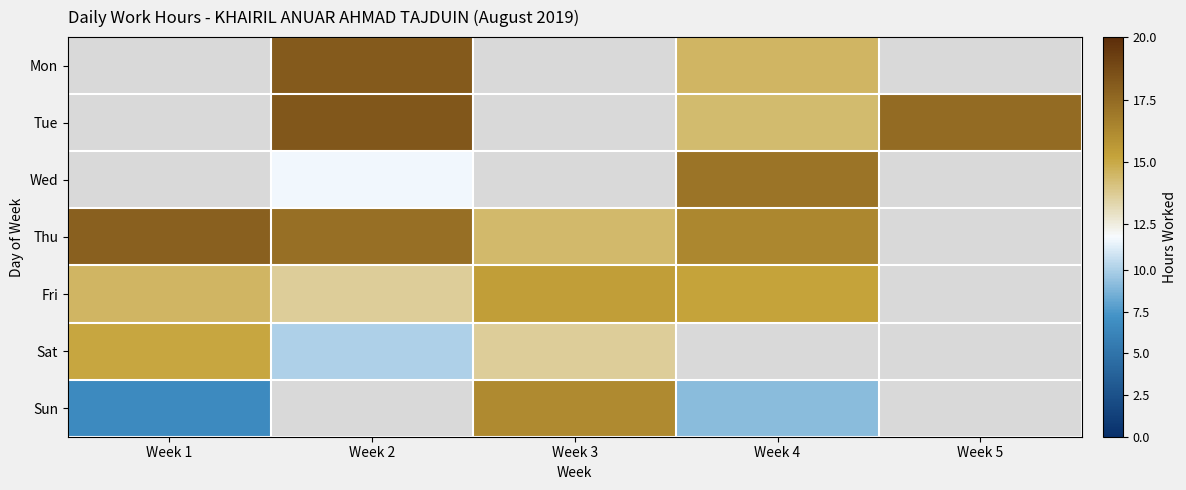

Where is Fri nearest to the value 14?

Week 2